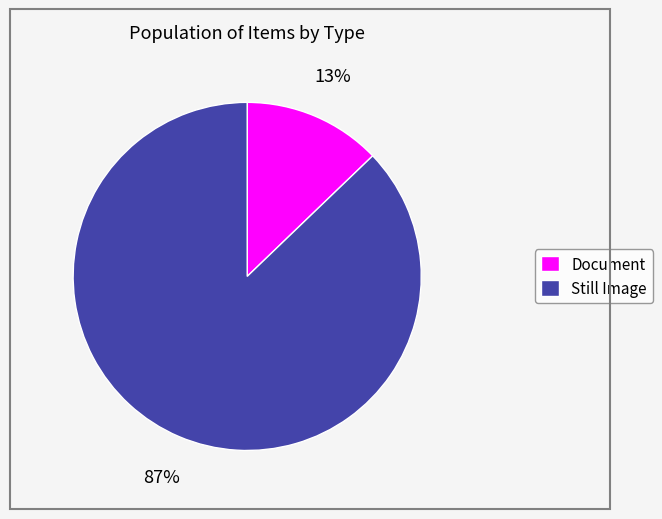

Is there a majority slice in this chart?

Yes